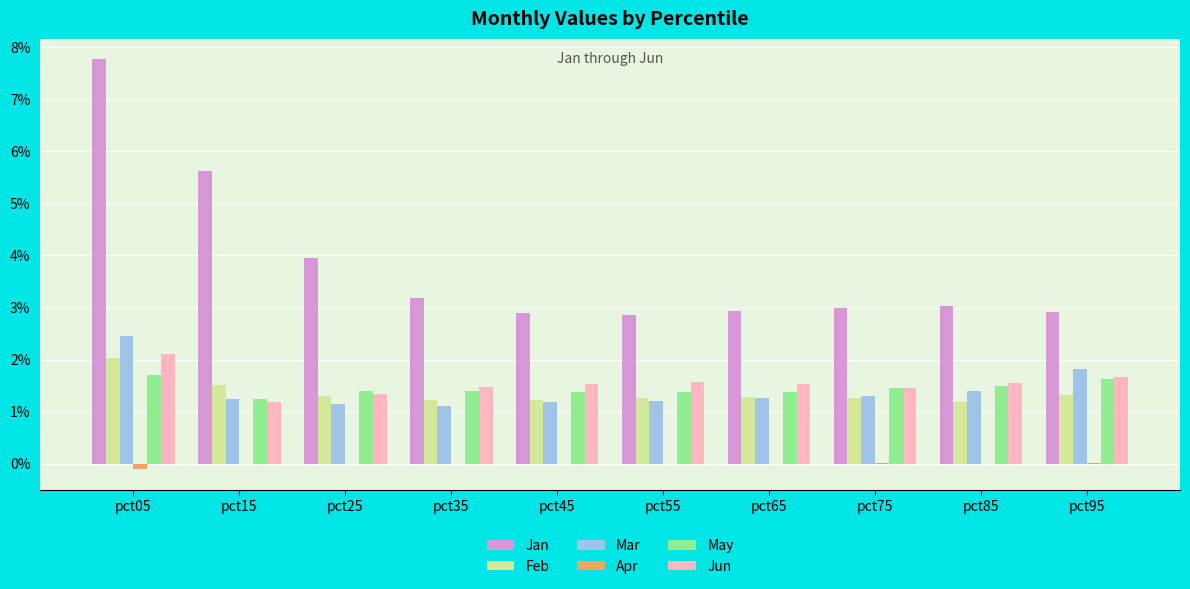

The Jan series shows 2.9 at pct55. True or false?

True